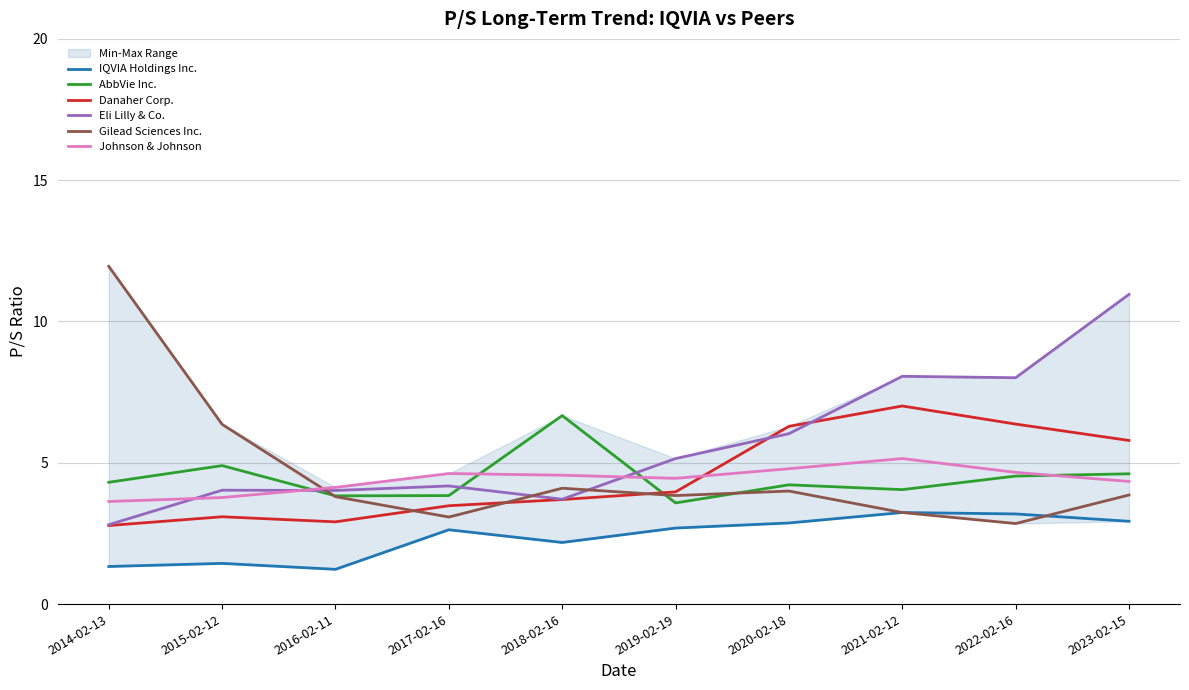

In AbbVie Inc., how many points are lower than both neighbors (excluding endpoints)?

3